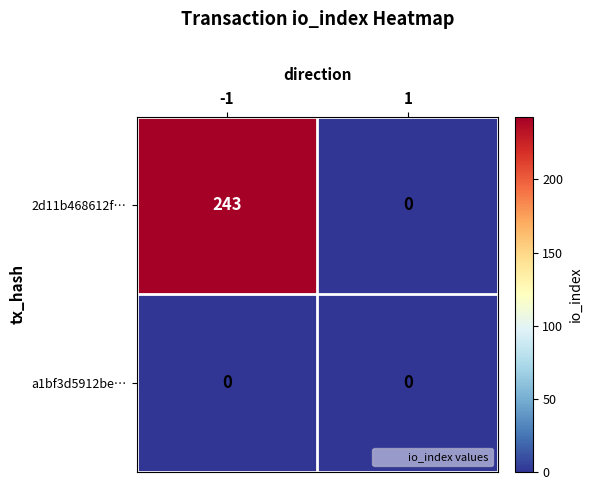

What is the sum of all 2d11b468612f… values?

243